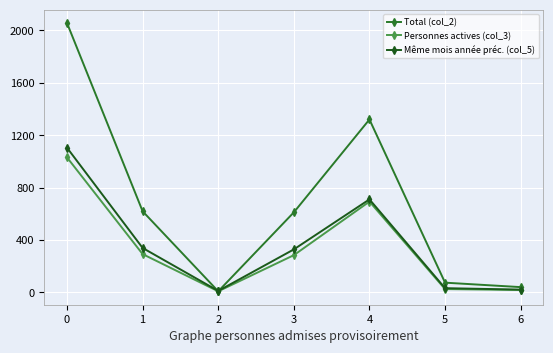

How many lines are shown in the chart?

3